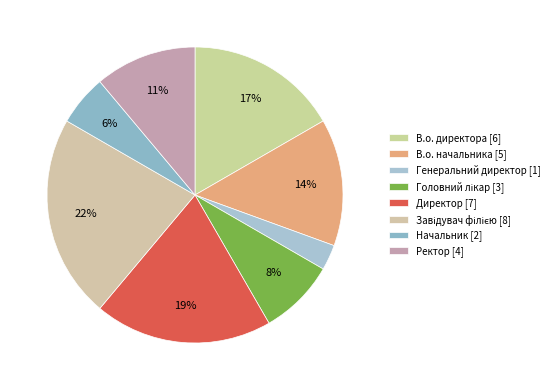

To the nearest percent, what is the average slice percentage?

12%